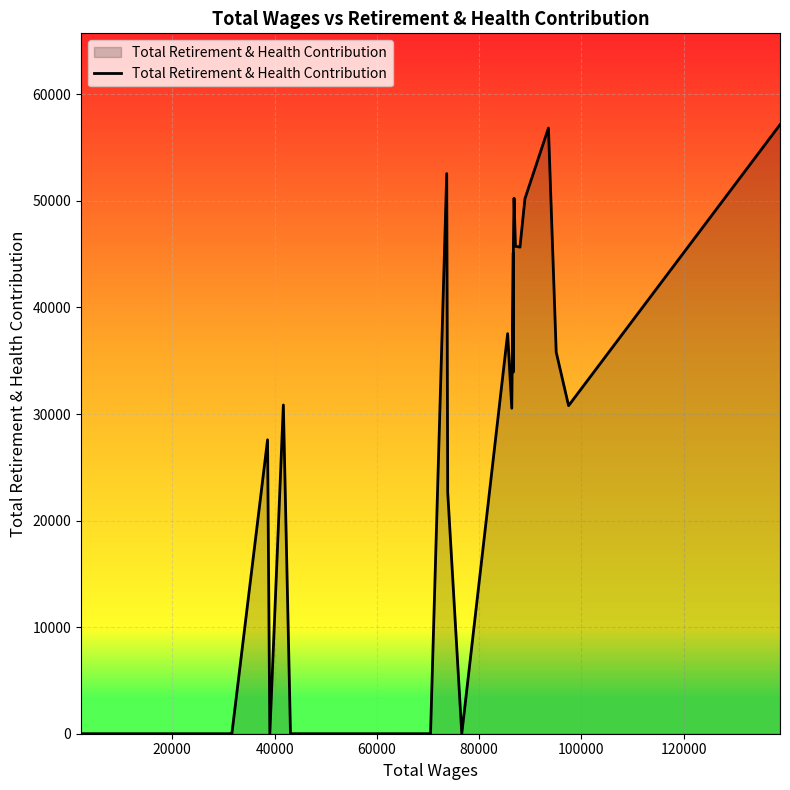

How many lines are shown in the chart?

1